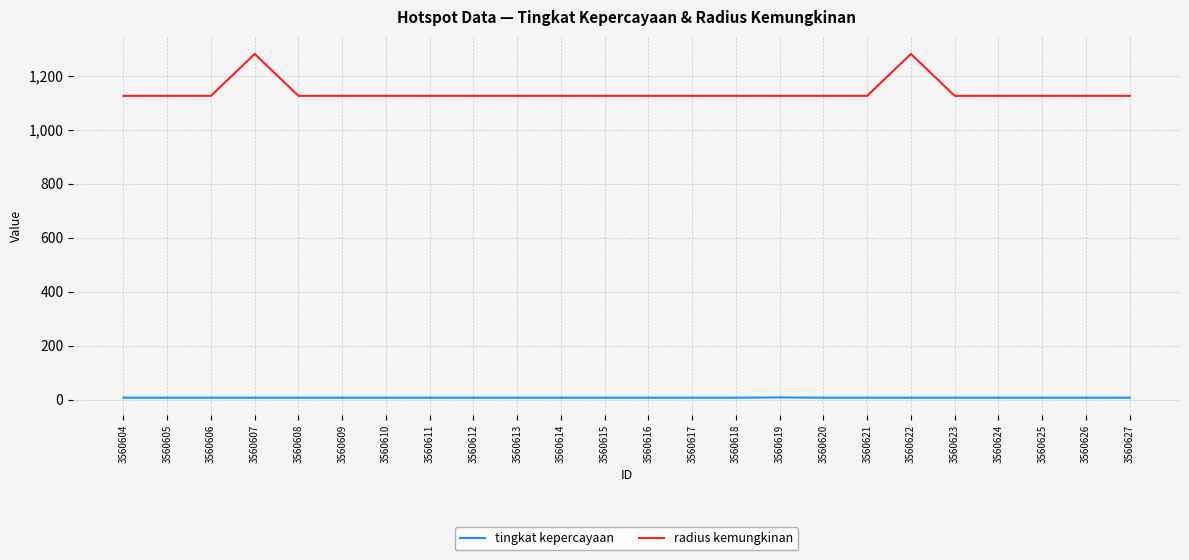

Is the value of radius kemungkinan at 3560624 greater than the value of tingkat kepercayaan at 3560604?

Yes